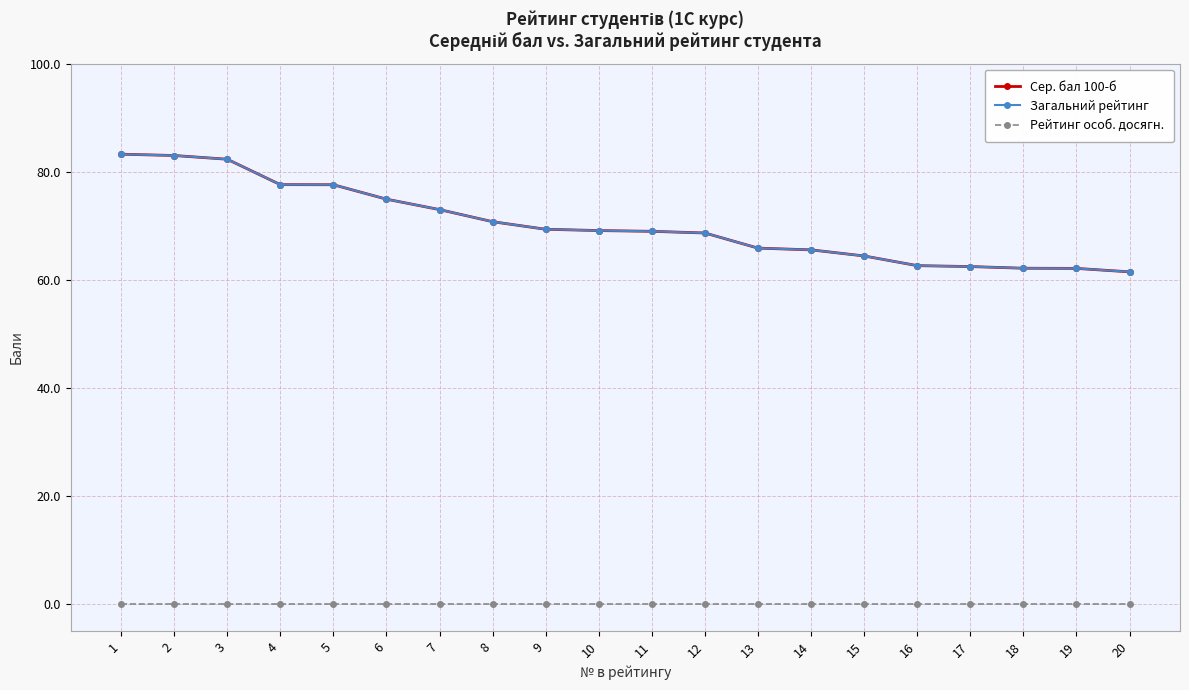

Does the chart have visible grid lines?

Yes